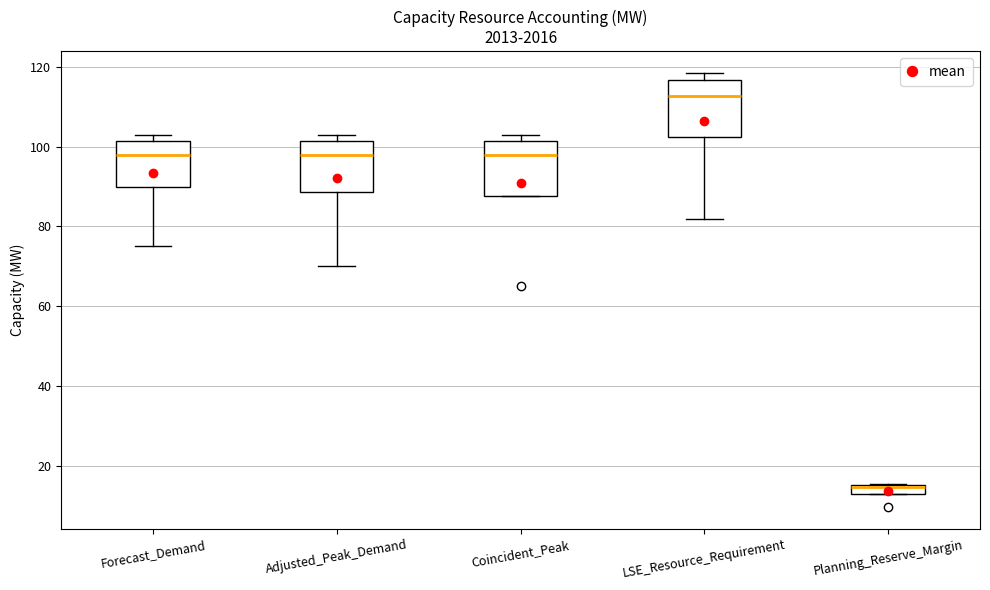

Which box's median line is the highest?

LSE_Resource_Requirement